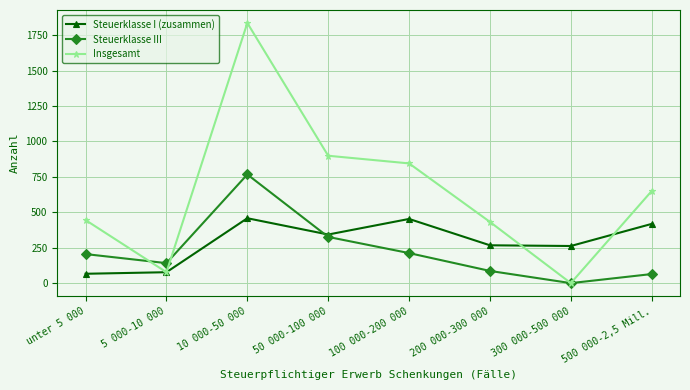

At how many categories does at least one series exceed 1685?

1